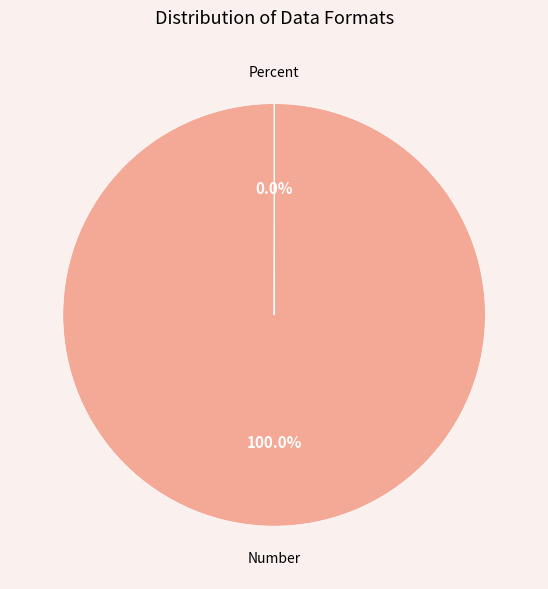

Is there a majority slice in this chart?

Yes